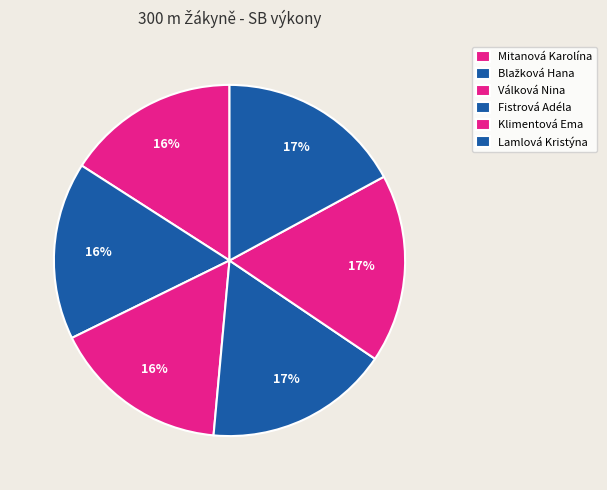

How many segments does this pie chart have?

6